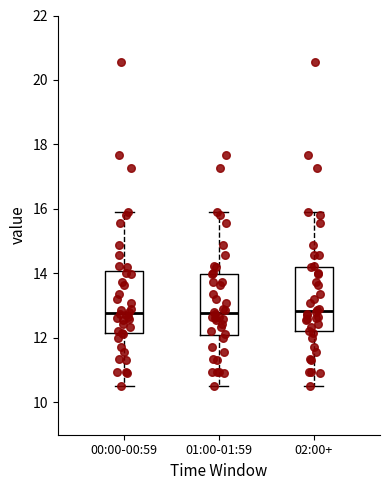

Reading left to right, read every box against the y-axis: the position of its median line, the range the box covers, and the ends of its whiskers. The values are not printed on the chart, so give them approximately, as read against the axis.

00:00-00:59: median 12.8, box 12.2 to 14.0, whiskers 10.6 to 16.0
01:00-01:59: median 12.8, box 12.0 to 14.0, whiskers 10.6 to 16.0
02:00+: median 12.8, box 12.2 to 14.2, whiskers 10.6 to 16.0